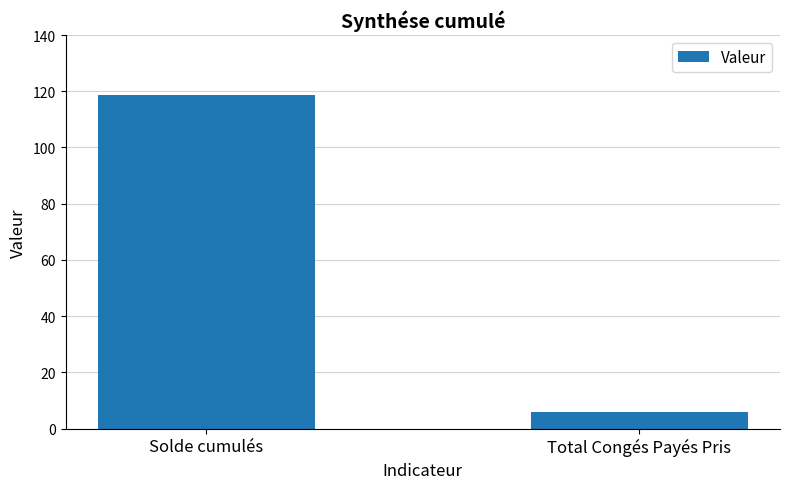

List the labels in order of value, smallest first.

Total Congés Payés Pris, Solde cumulés